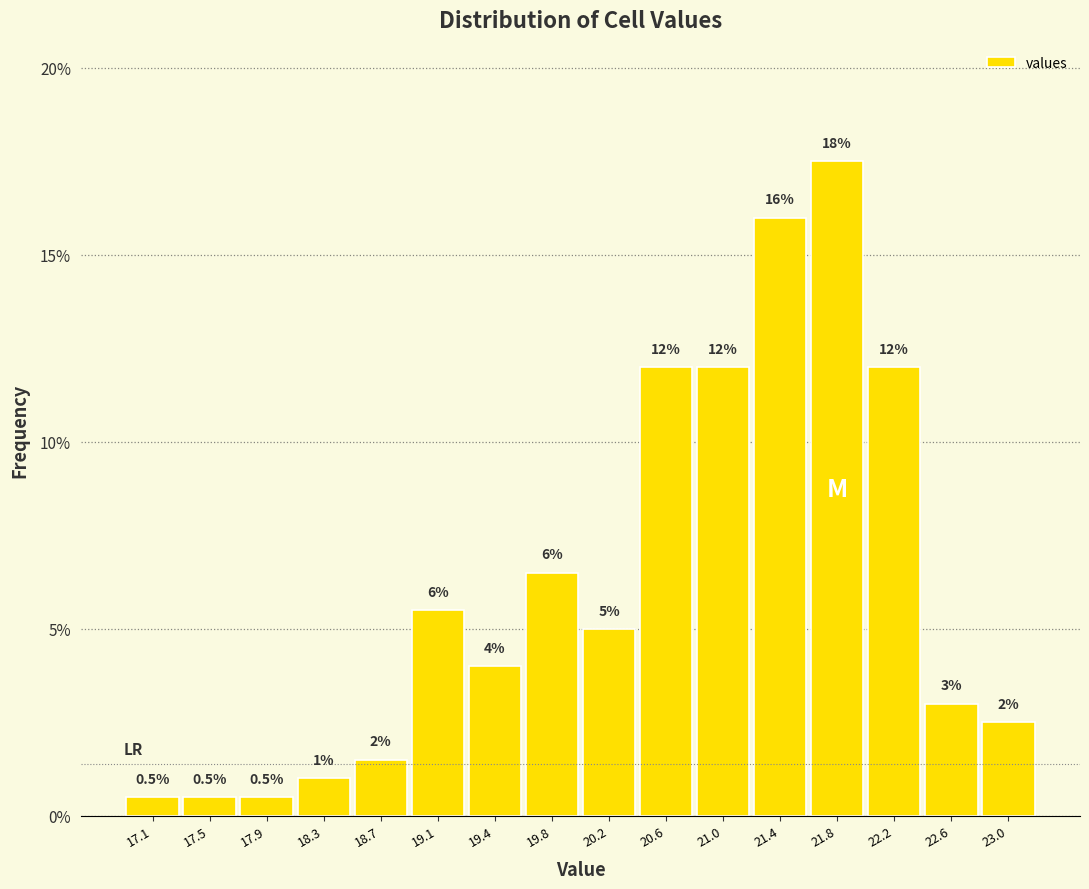

Which range on the x-axis has the tallest bar?

21.60 to 22.00